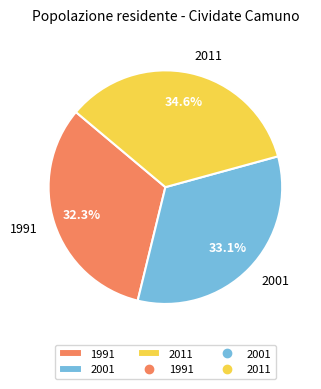

To the nearest percent, what portion does 1991 represent?

32%